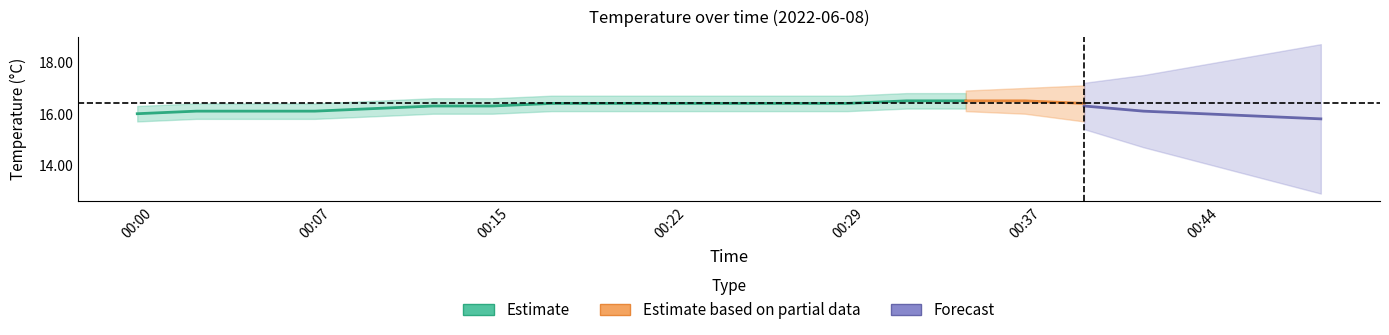

What is the value of the Temp point at the 10th from the left?

16.4